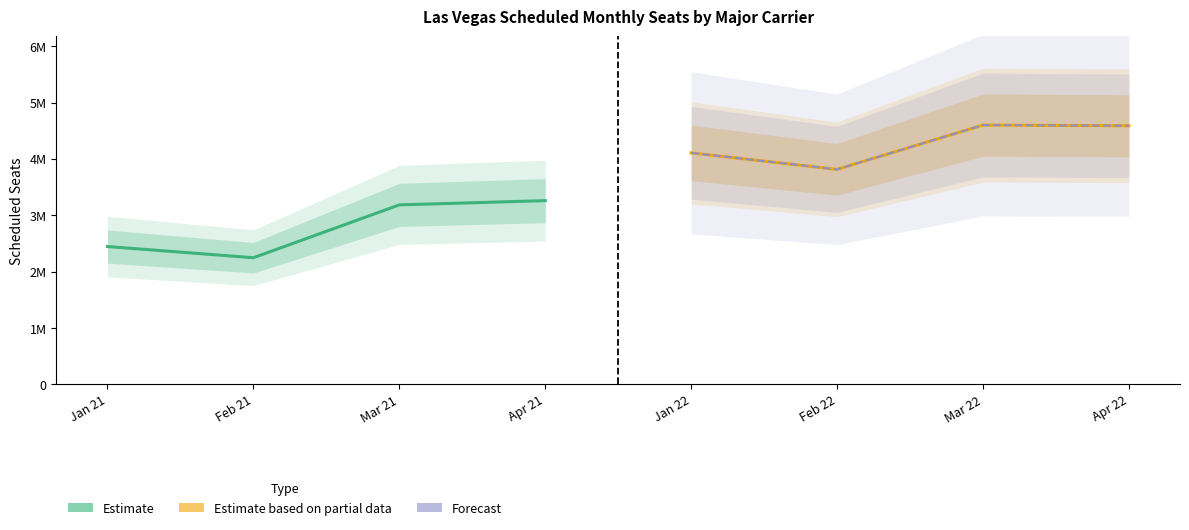

What is the difference between the maximum and minimum values in the Forecast series?

785476